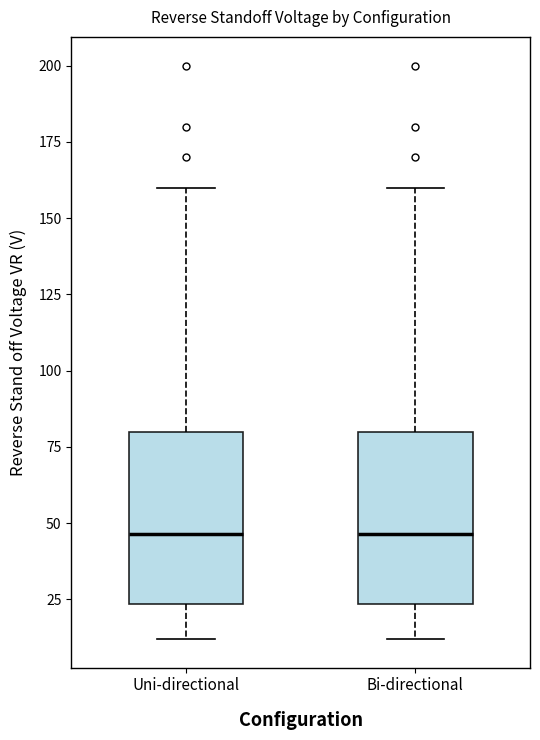

Where does the lower whisker of the box for Bi-directional end on the y-axis? The values are not printed on the chart, so give them approximately, as read against the axis.

10